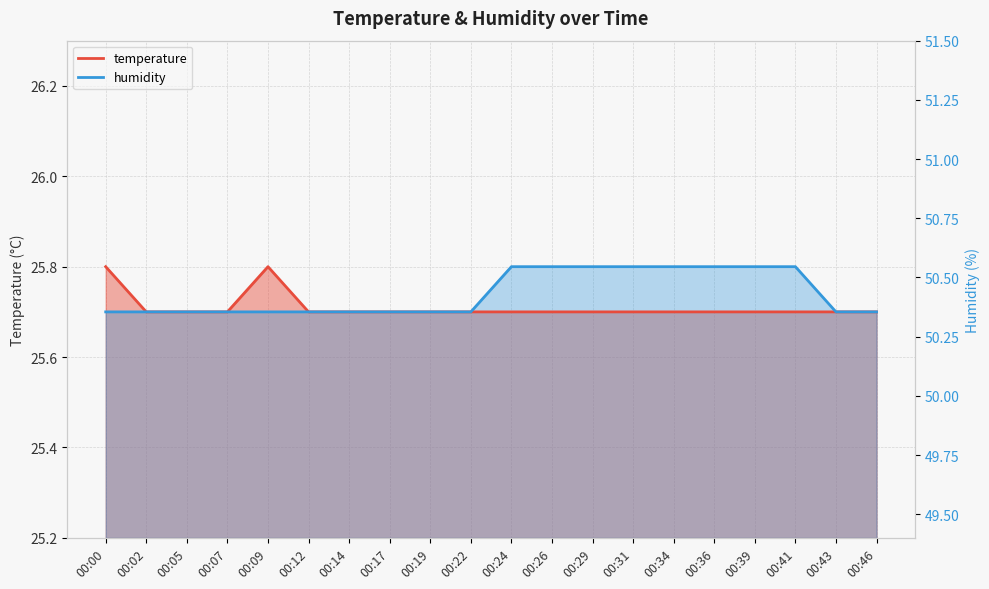

Between 00:29 and 00:34, which series saw the biggest shift?

temperature